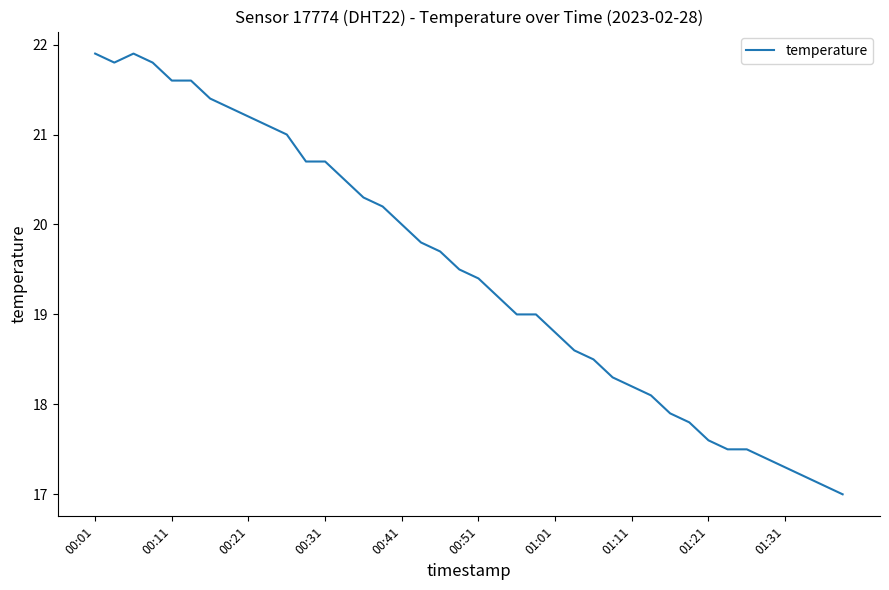

What is the difference between the maximum and minimum values?

4.9